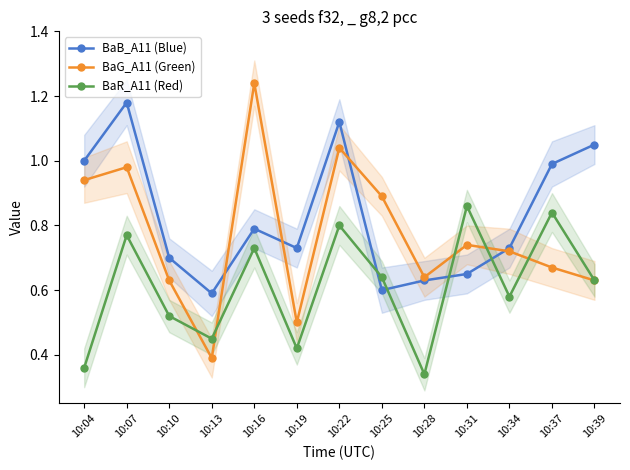

List the labels in order of BaB_A11 (Blue) value, largest first.

10:07, 10:22, 10:39, 10:04, 10:37, 10:16, 10:19, 10:34, 10:10, 10:31, 10:28, 10:25, 10:13